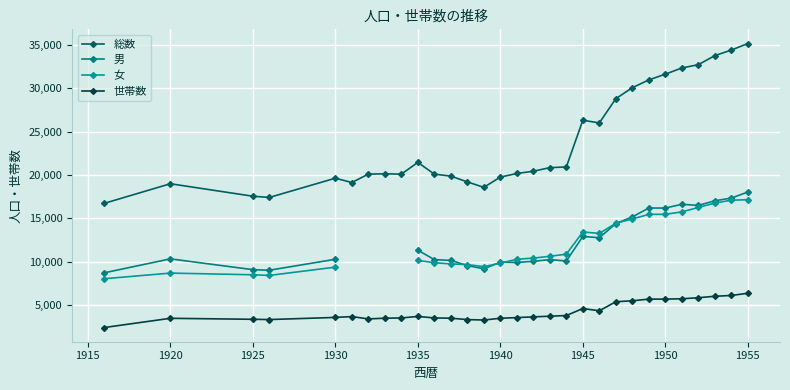

True or false: 総数 has a value of 19759 at 1940.

True